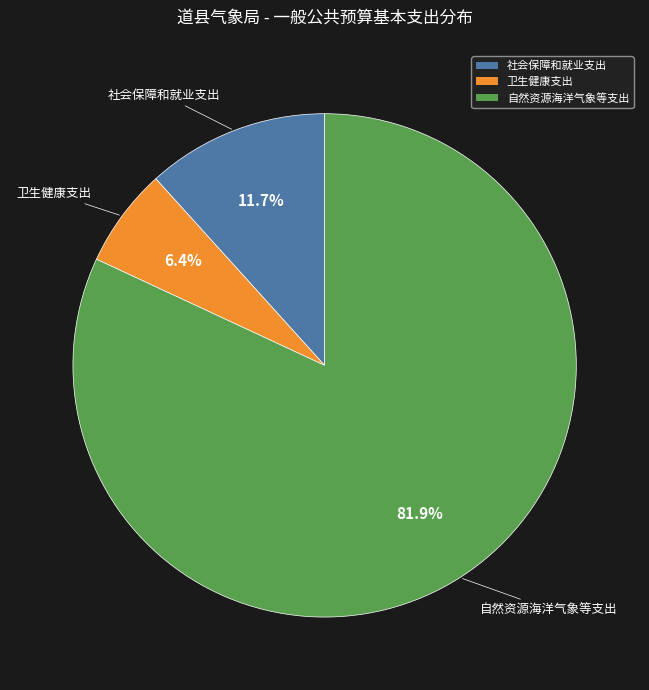

To the nearest percent, what is the difference between the largest and smallest slice percentages?

76%